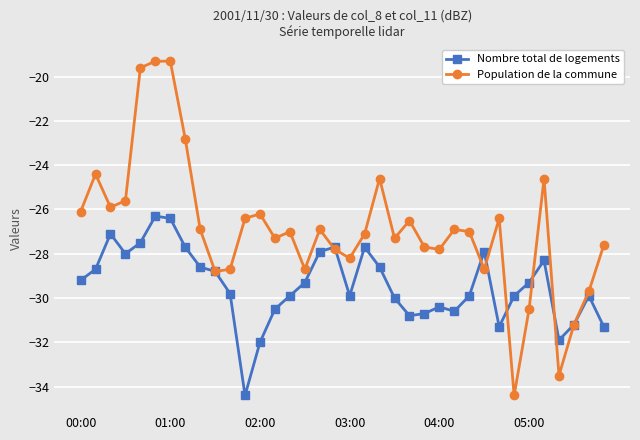

What is the value of the Population de la commune point at the 8th from the left?

-22.8